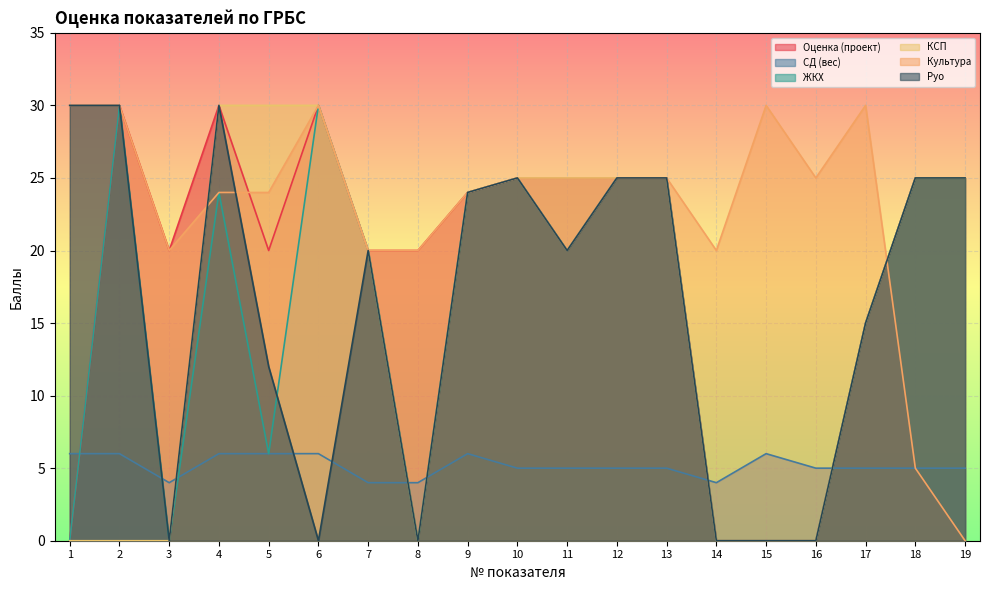

True or false: КСП has more than 0 interior local peaks.

False